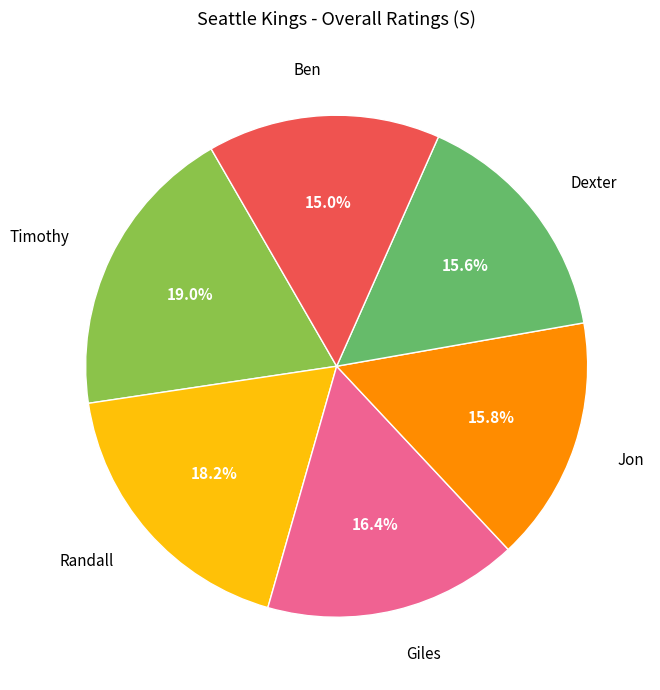

Which category has the smallest portion of the pie?

Ben